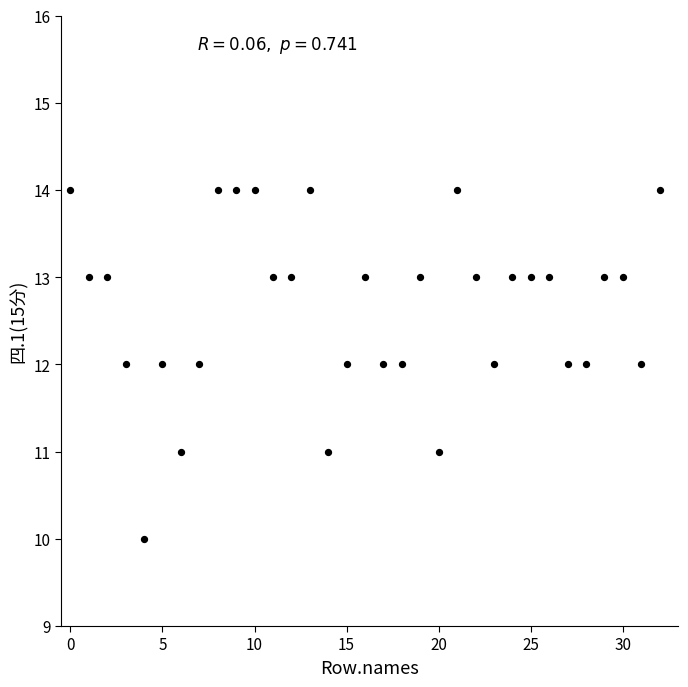

What is the range of Y values (max minus min)?

4